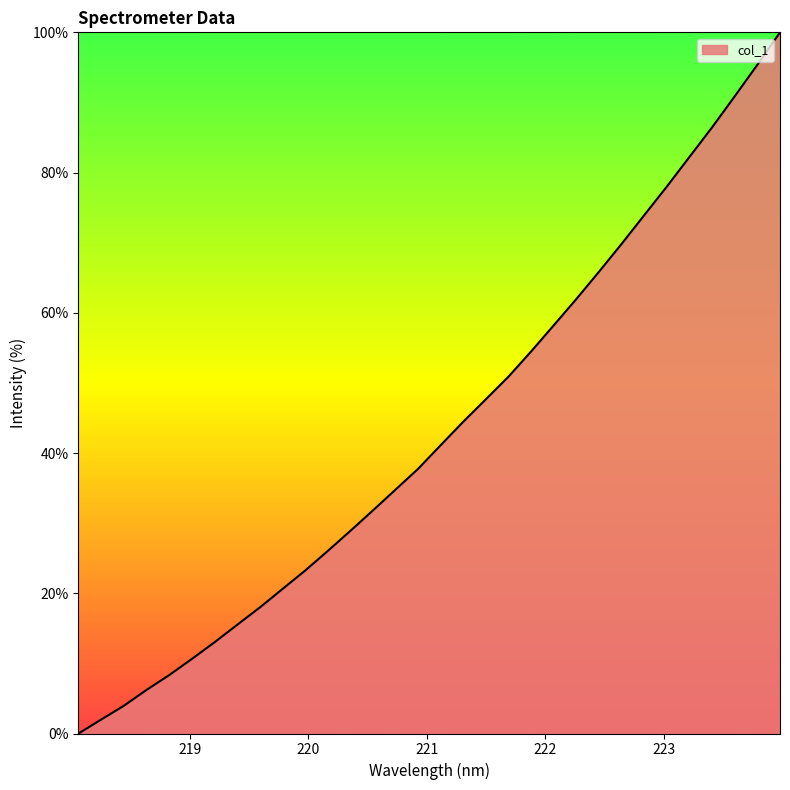

True or false: there are more than 1 points higher than both neighbors.

False